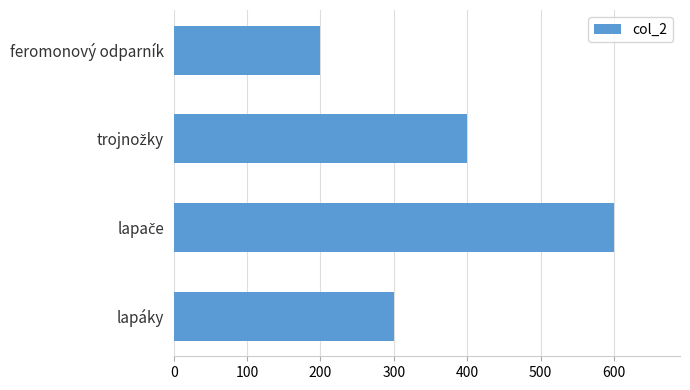

Reading bottom to top, transcribe all the data shown in this chart.

300	600	400	200